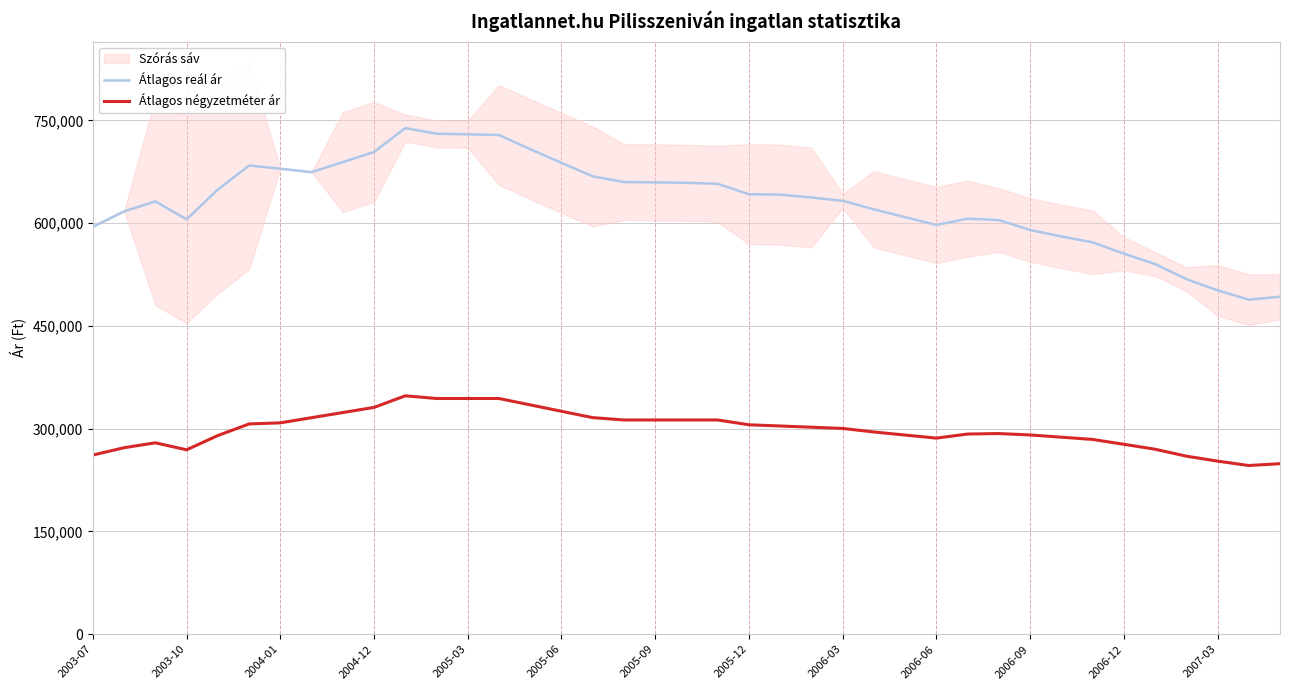

What is the difference between the Átlagos négyzetméter ár values at 28 and 34?

22148